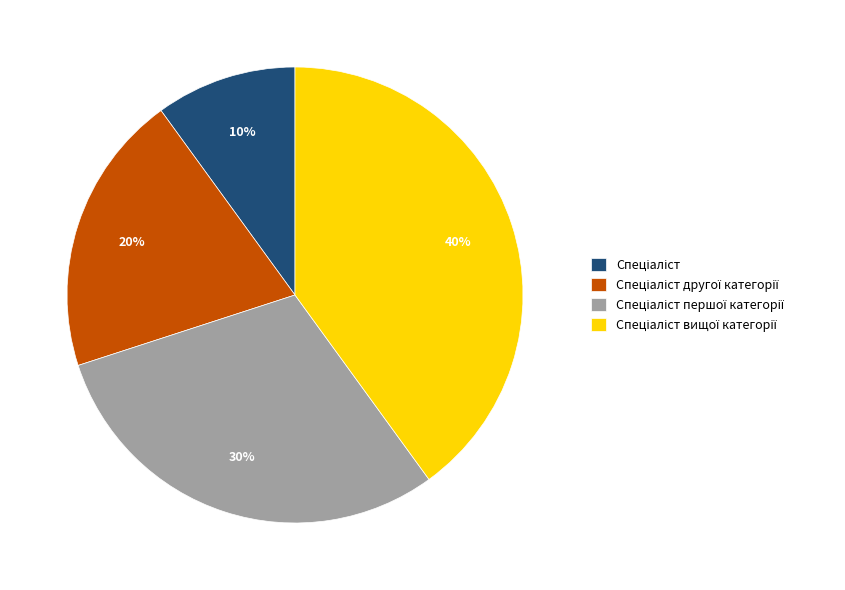

Does any single category account for the majority?

No